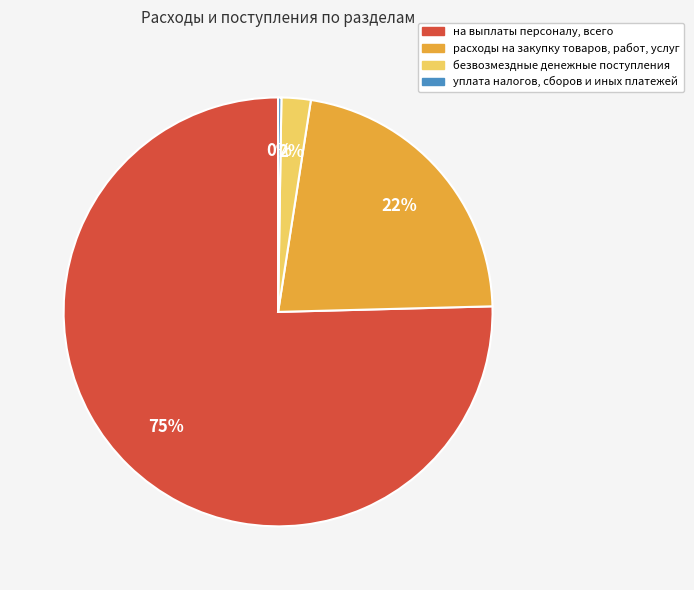

Is there a majority slice in this chart?

Yes